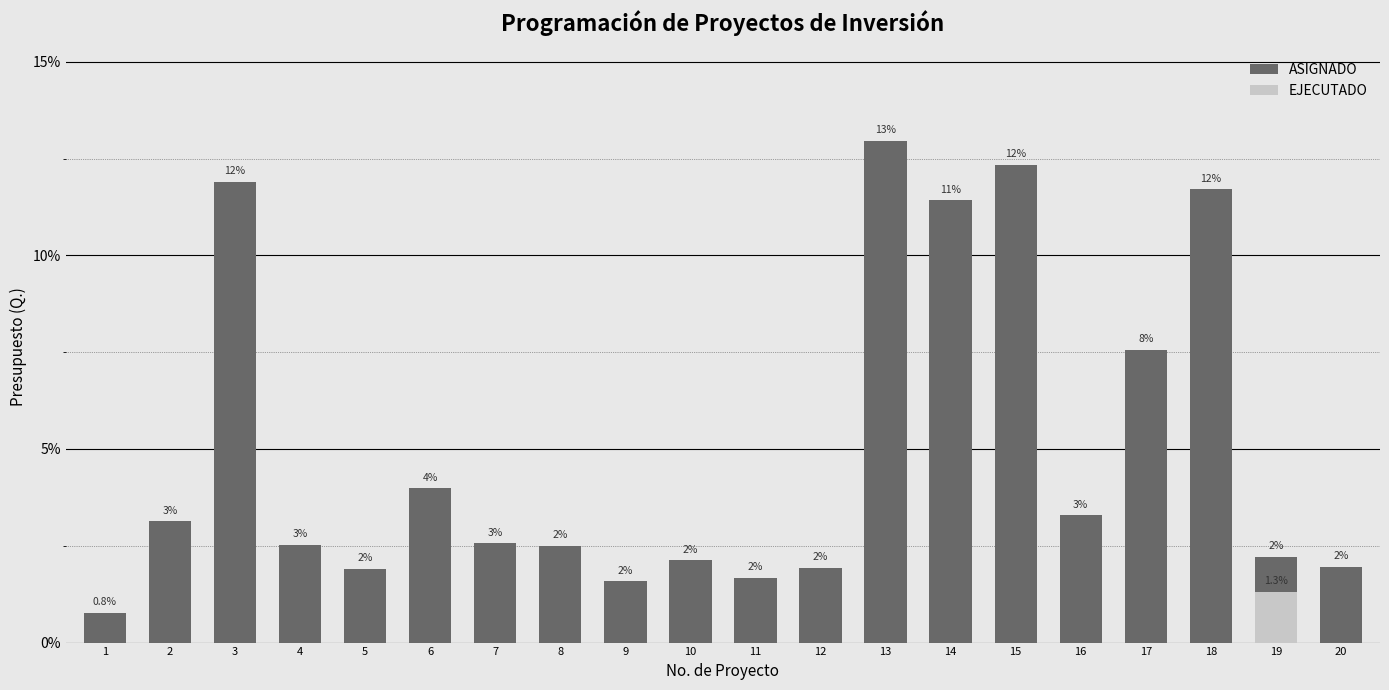

What are all the series names shown in the legend?

ASIGNADO, EJECUTADO